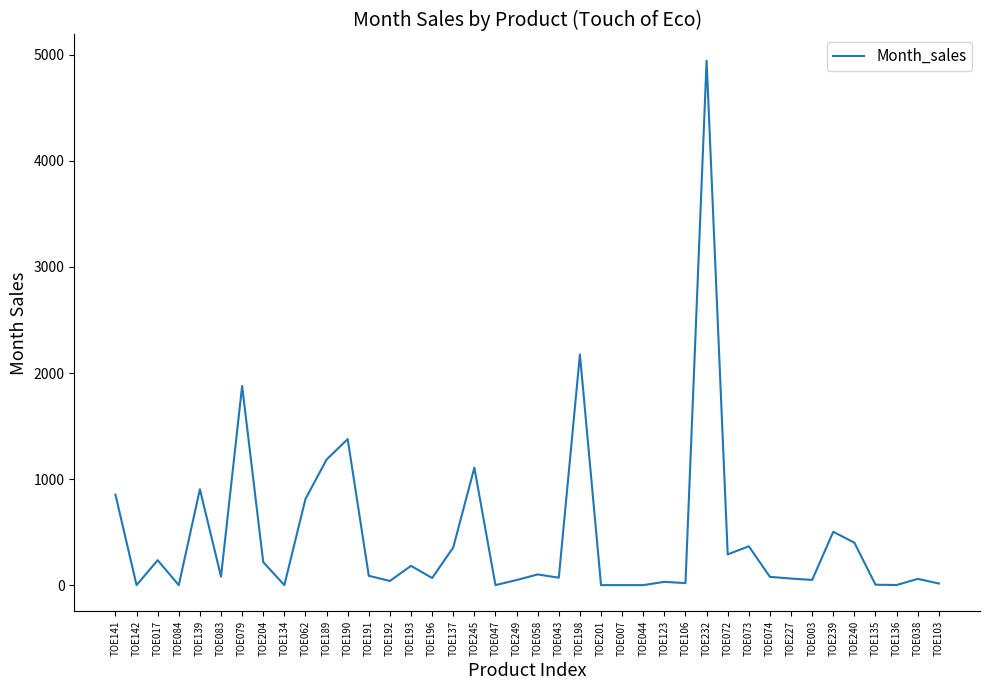

Between TOE017 and TOE044, which is larger?

TOE017